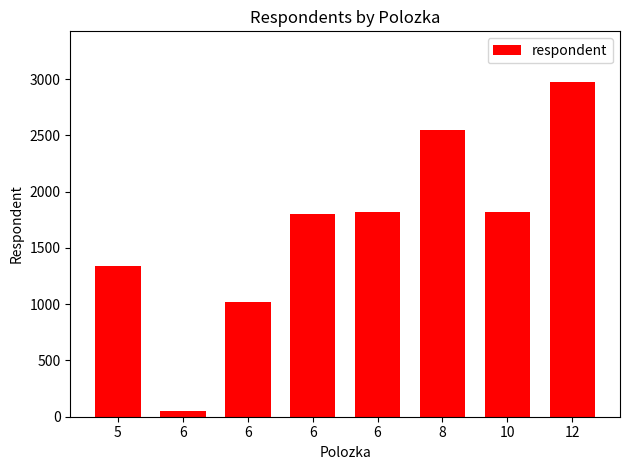

True or false: the data shows 1823 at 6.

True